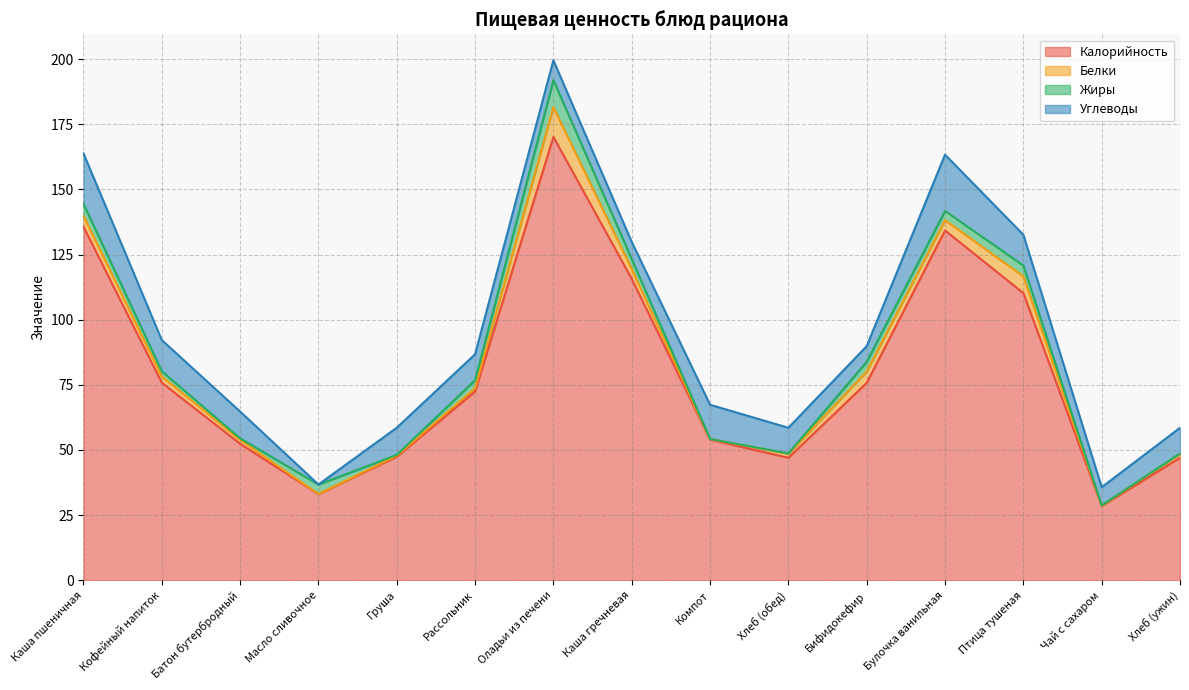

Reading right to left, what are all the values shown in this chart?

Калорийность: Хлеб (ужин)=47.0	Чай с сахаром=28.5	Птица тушеная=110.2	Булочка ванильная=134.2	Бифидокефир=75.8	Хлеб (обед)=47.0	Компот=54.0	Каша гречневая=115.7	Оладьи из печени=170.2	Рассольник=72.5	Груша=47.4	Масло сливочное=33.0	Батон бутербродный=52.4	Кофейный напиток=75.8	Каша пшеничная=135.8
Белки: Хлеб (ужин)=1.5	Чай с сахаром=0.1	Птица тушеная=6.4	Булочка ванильная=4.0	Бифидокефир=4.3	Хлеб (обед)=1.5	Компот=0.2	Каша гречневая=3.8	Оладьи из печени=11.4	Рассольник=1.3	Груша=0.4	Масло сливочное=0.1	Батон бутербродный=1.5	Кофейный напиток=2.4	Каша пшеничная=4.1
Жиры: Хлеб (ужин)=0.2	Чай с сахаром=0.1	Птица тушеная=4.2	Булочка ванильная=3.5	Бифидокефир=3.8	Хлеб (обед)=0.2	Компот=0.0	Каша гречневая=3.8	Оладьи из печени=10.4	Рассольник=3.1	Груша=0.3	Масло сливочное=3.6	Батон бутербродный=0.6	Кофейный напиток=2.0	Каша пшеничная=4.7
Углеводы: Хлеб (ужин)=9.8	Чай с сахаром=7.0	Птица тушеная=11.8	Булочка ванильная=21.6	Бифидокефир=6.0	Хлеб (обед)=9.8	Компот=13.1	Каша гречневая=6.5	Оладьи из печени=7.6	Рассольник=10.0	Груша=10.4	Масло сливочное=0.1	Батон бутербродный=10.3	Кофейный напиток=12.0	Каша пшеничная=19.4